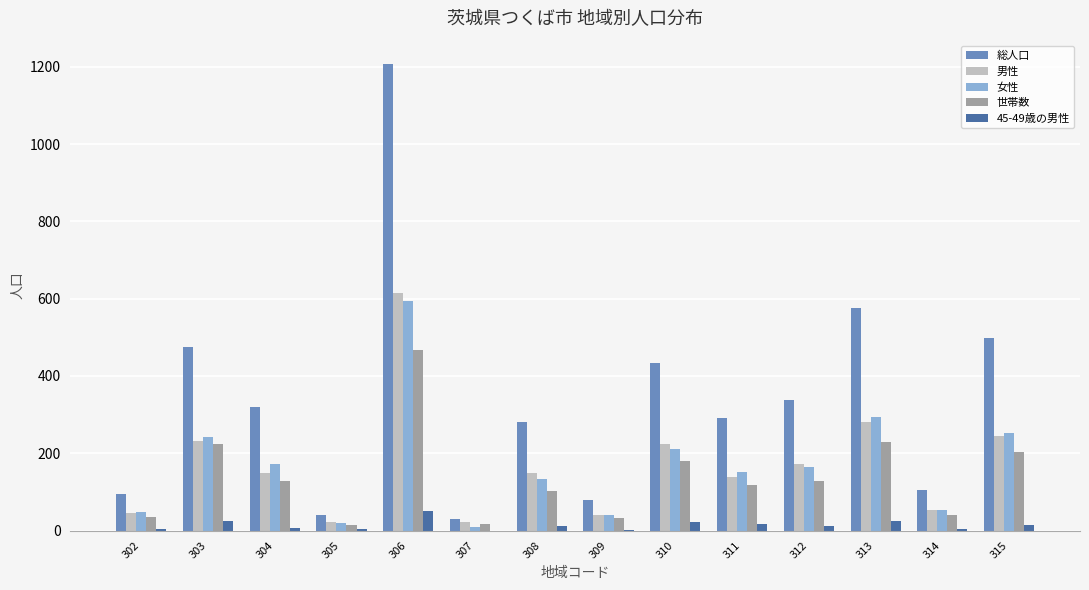

Which series changed the most between 307 and 311?

総人口